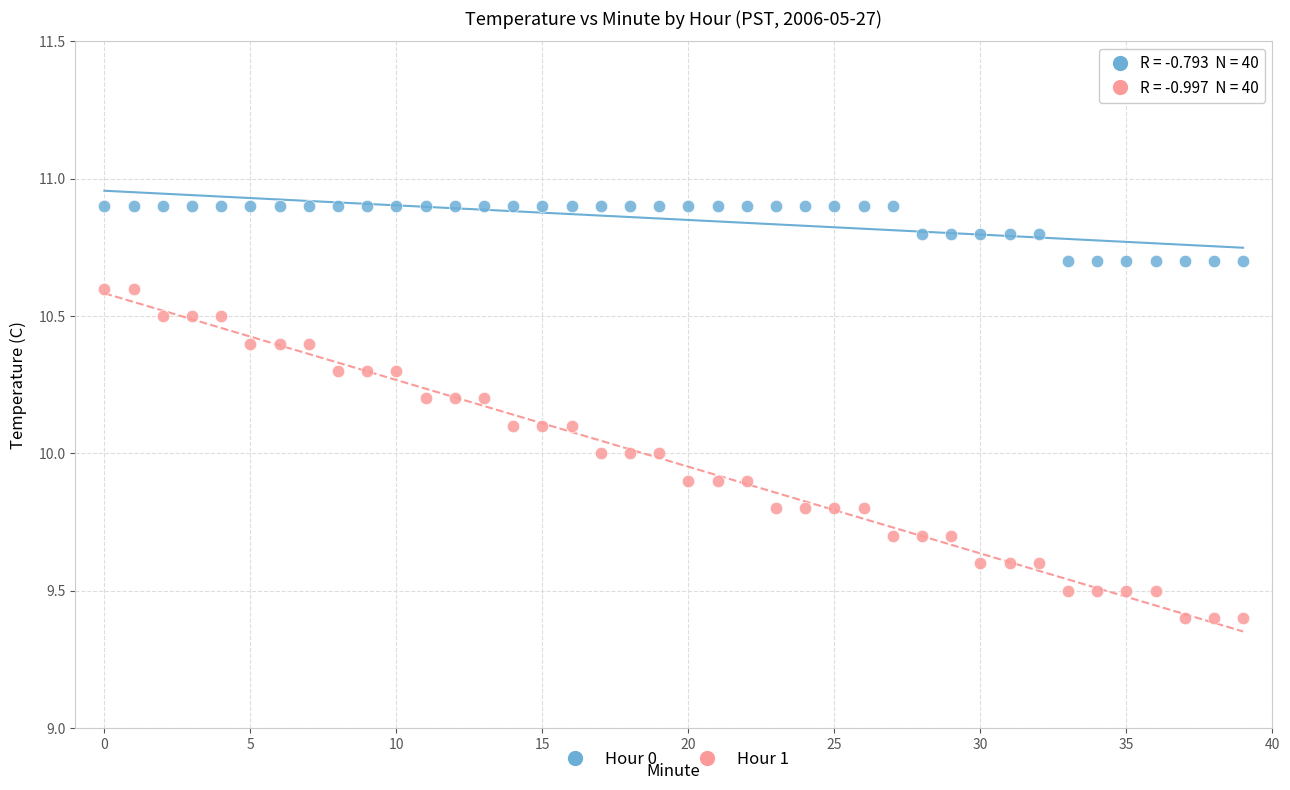

Which series reaches the maximum Y coordinate?

Hour 0